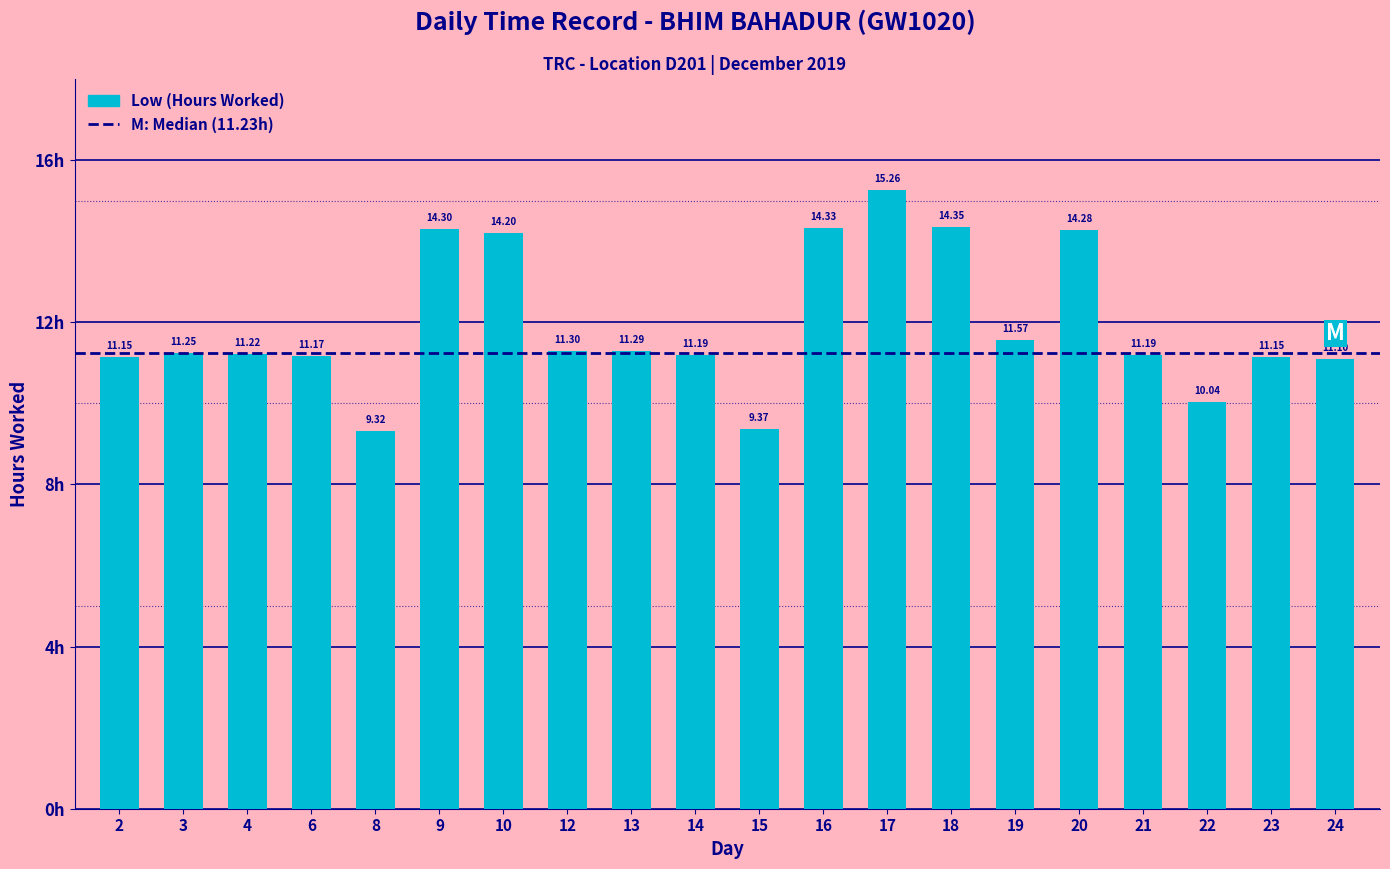

True or false: the data shows 6.6 at 6.

False